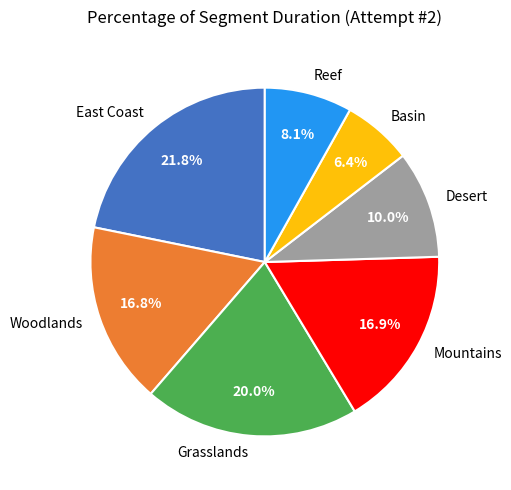

To the nearest percent, what is the difference between the Reef and Grasslands slice percentages?

12%